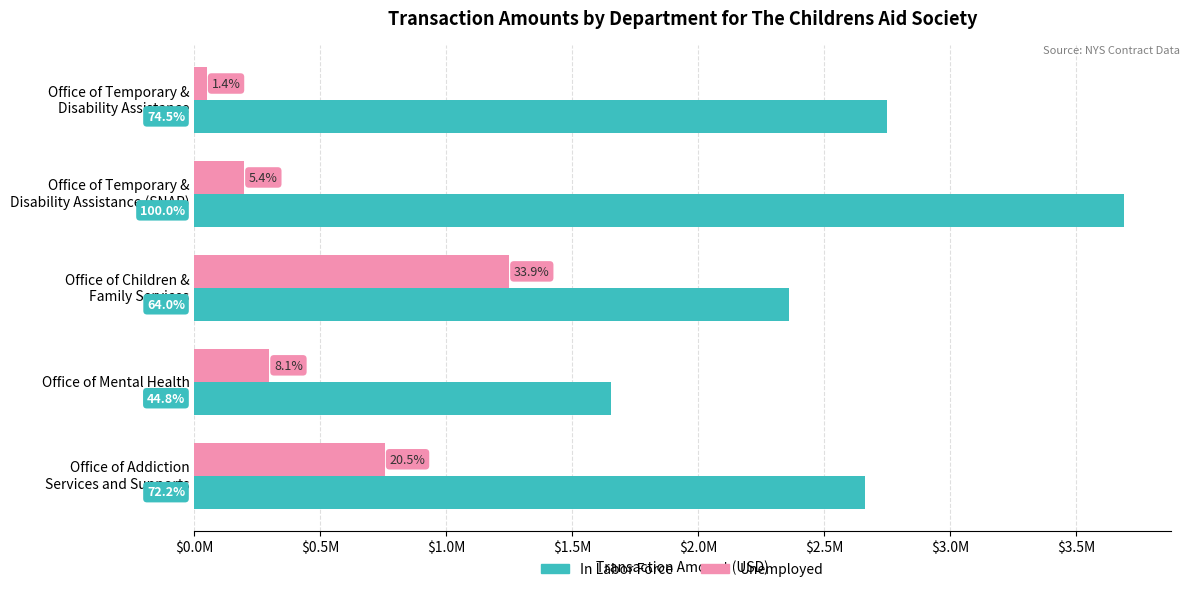

Reading left to right, list all the values displayed in this chart.

In Labor Force: 2750000	3690775	2360450	1653644	2663606
Unemployed: 50000	198000	1250000	297708	756530